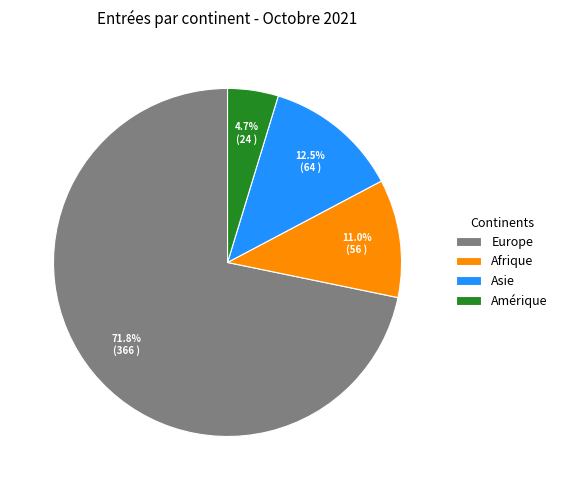

True or false: Afrique accounts for 11% of the total.

True